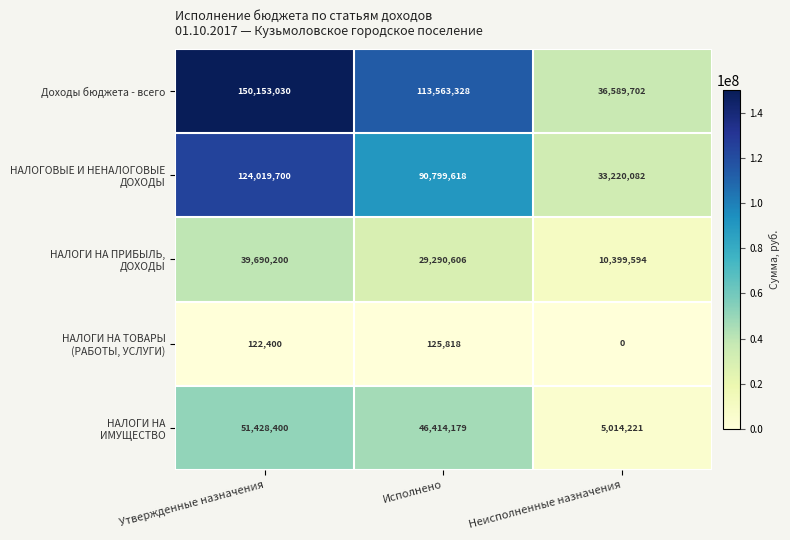

At how many categories does at least one series exceed 144540221?

1